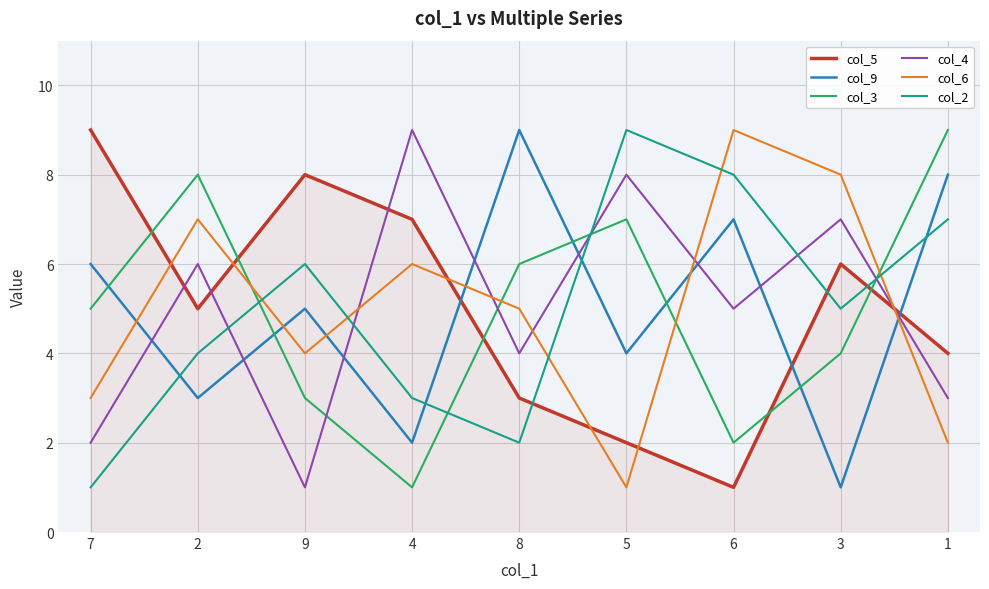

What is the total value across all series at 1?

33